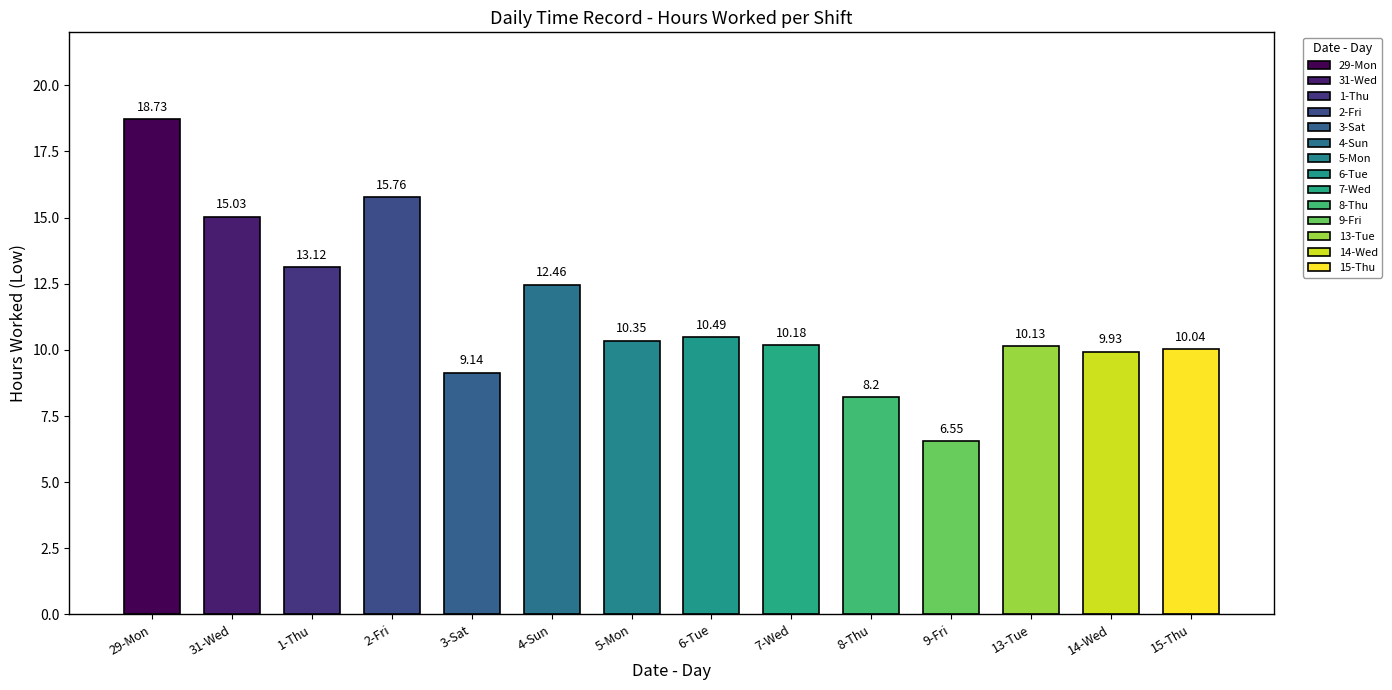

Count the number of data series in this chart.

1